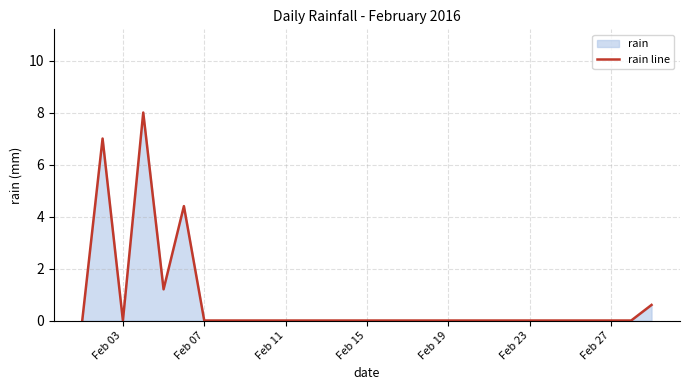

What is the maximum value shown in the chart?

8.0